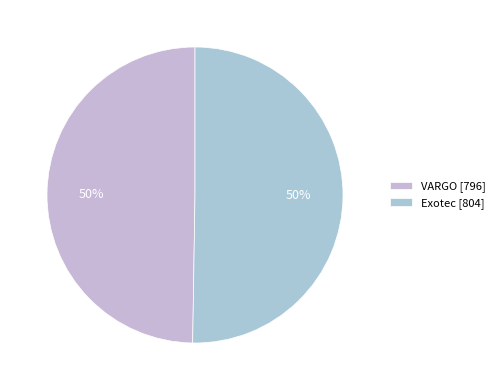

Combined, what portion of the pie is Exotec and VARGO?

100.0%